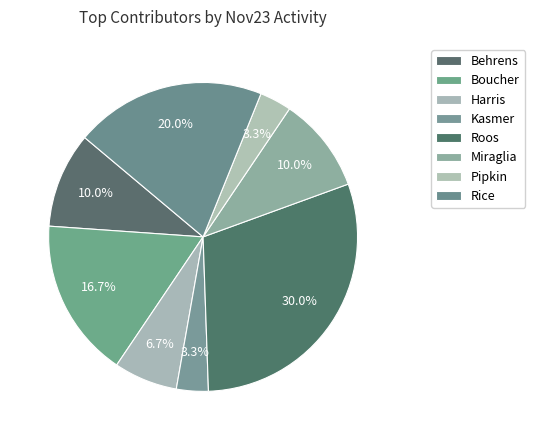

How many slices are in this pie chart?

8